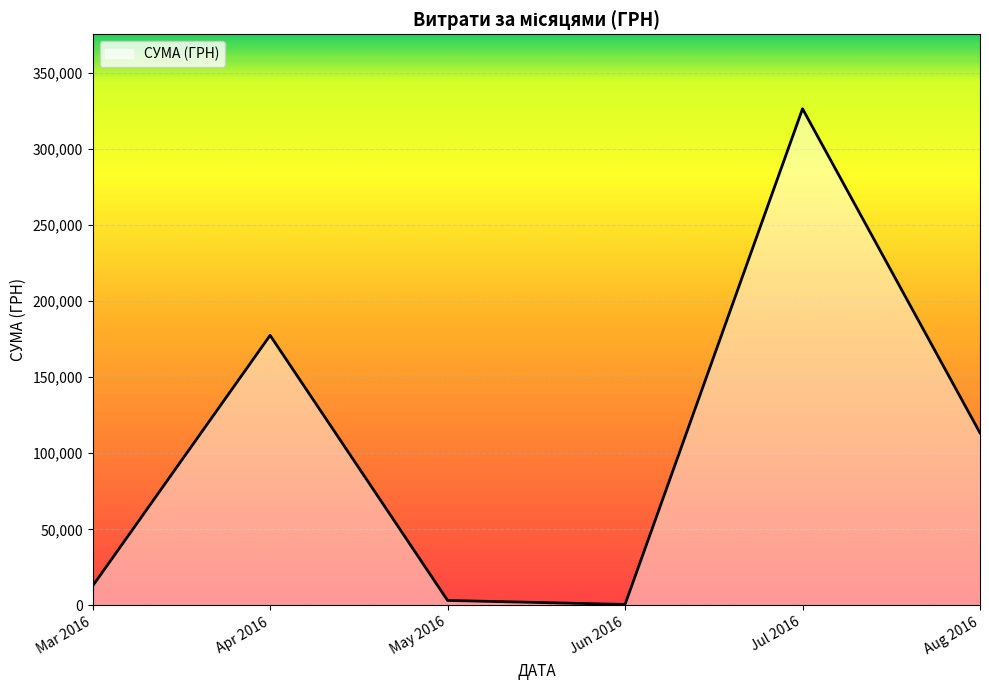

At which category does the data reach its first local peak?

Apr 2016